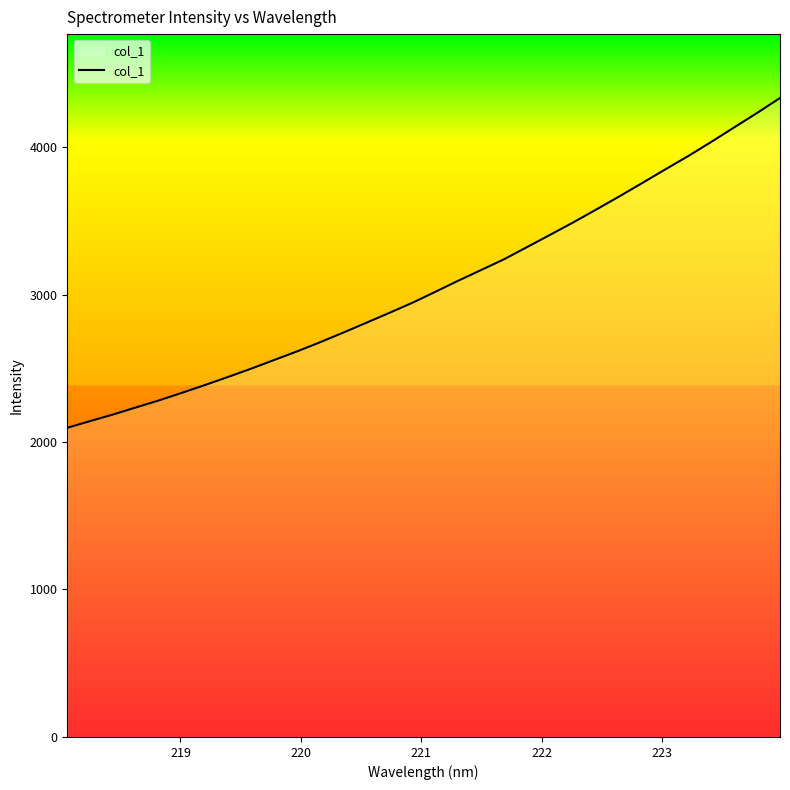

Does the chart have visible grid lines?

No